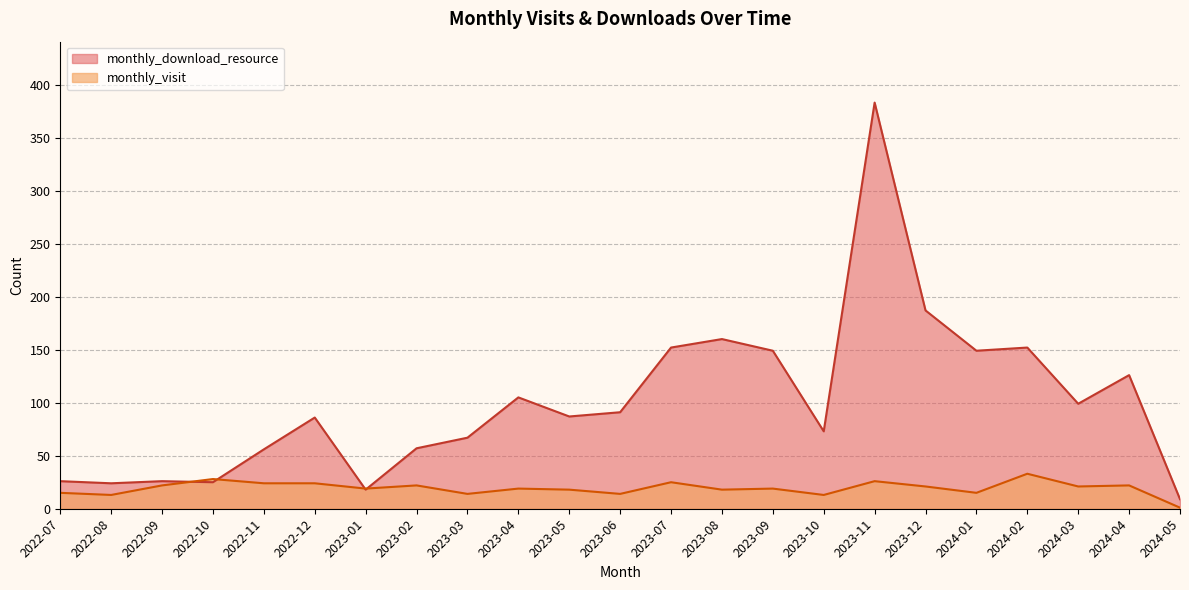

What is the label of the 12th point from the left?

2023-06